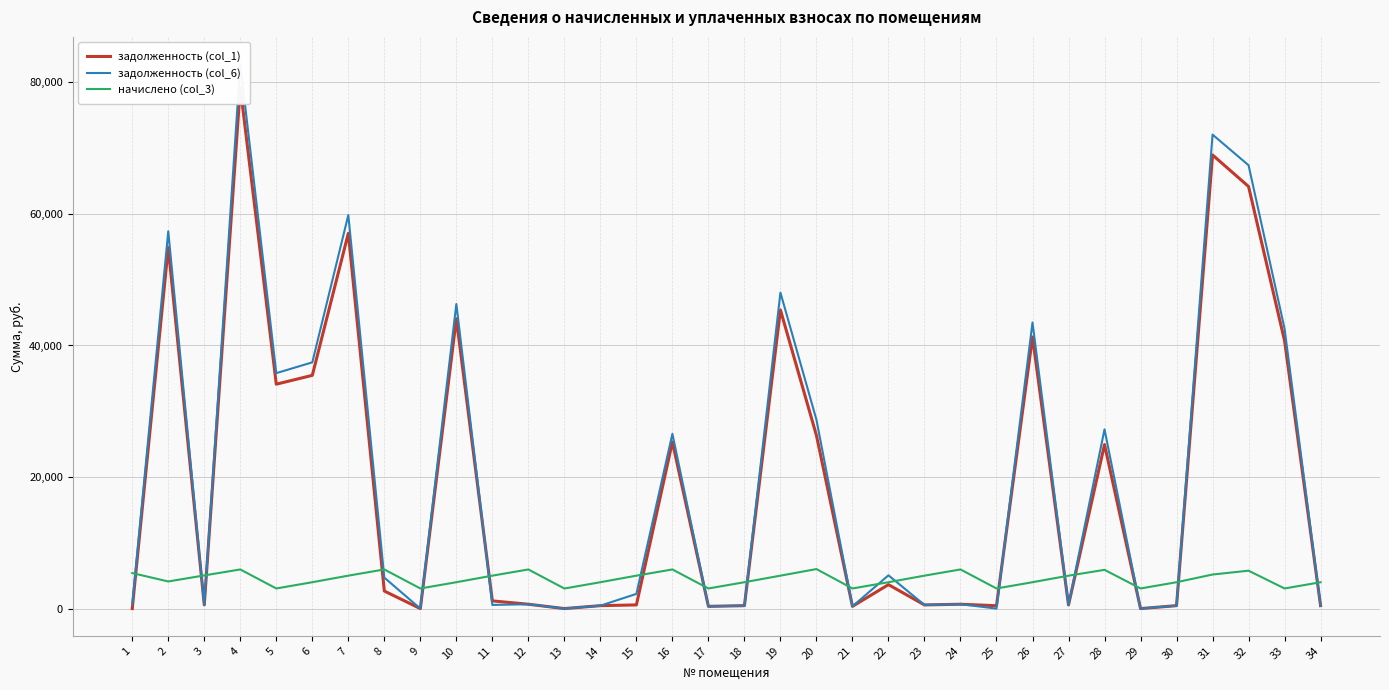

Where is the first local maximum for задолженность (col_1)?

2